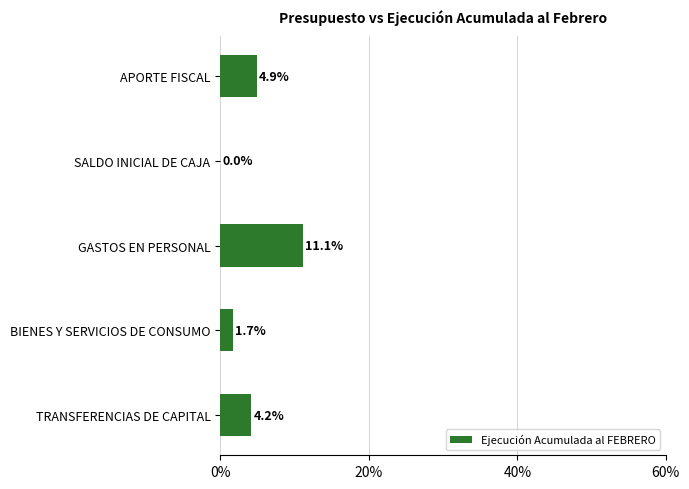

How many positive values are there?

4